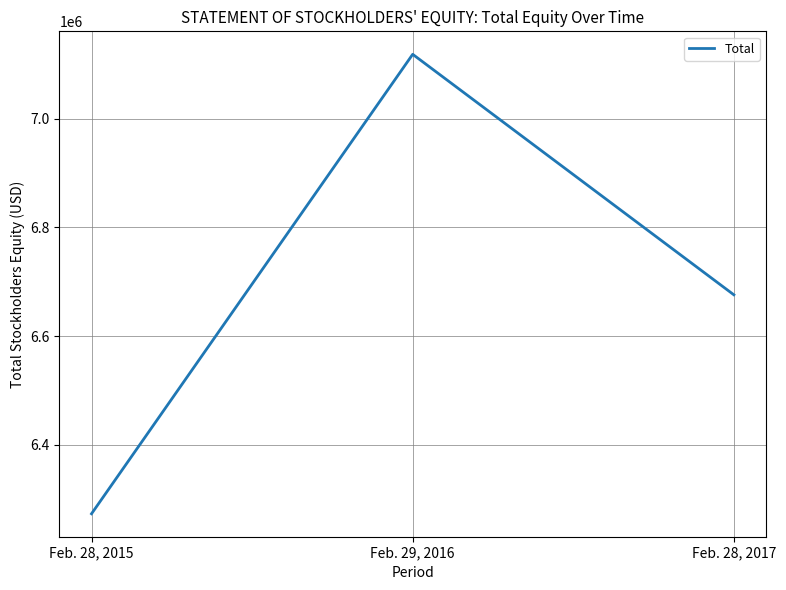

Count the number of data series in this chart.

1